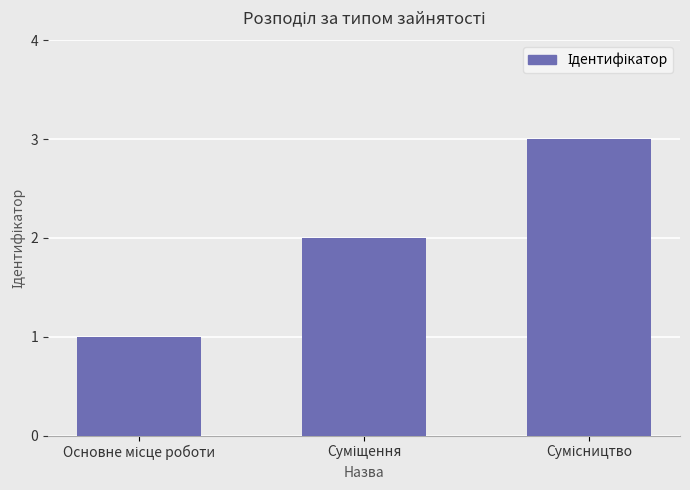

What is the sum of all values?

6